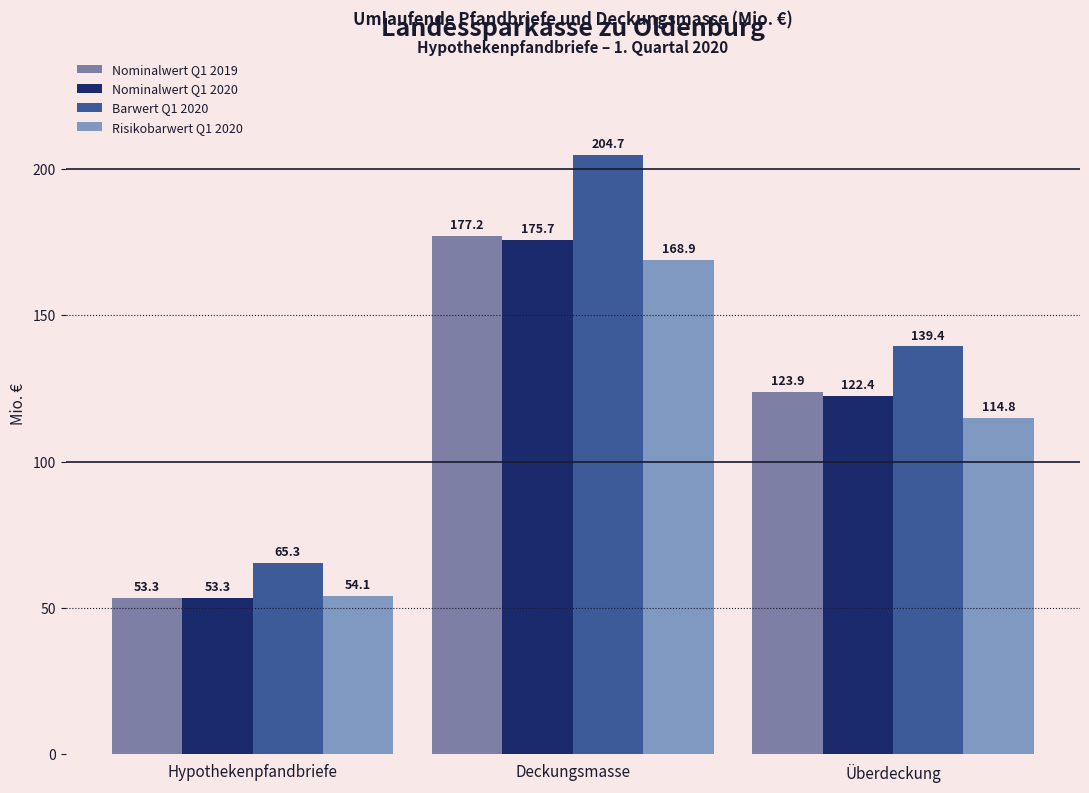

Reading left to right, transcribe all the data shown in this chart.

Nominalwert Q1 2019: Hypothekenpfandbriefe=53.3	Deckungsmasse=177.2	Überdeckung=123.9
Nominalwert Q1 2020: Hypothekenpfandbriefe=53.3	Deckungsmasse=175.7	Überdeckung=122.4
Barwert Q1 2020: Hypothekenpfandbriefe=65.3	Deckungsmasse=204.7	Überdeckung=139.4
Risikobarwert Q1 2020: Hypothekenpfandbriefe=54.1	Deckungsmasse=168.9	Überdeckung=114.8